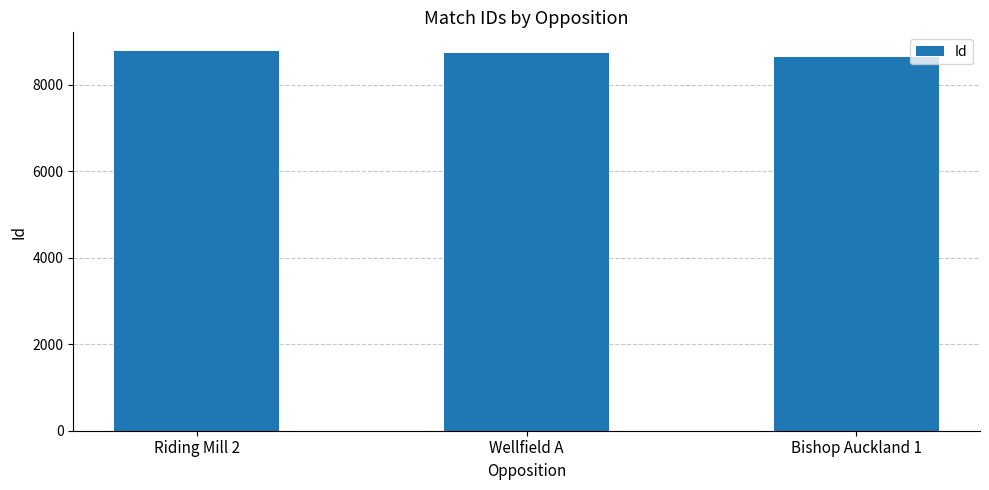

True or false: the data shows 8730 at Wellfield A.

True